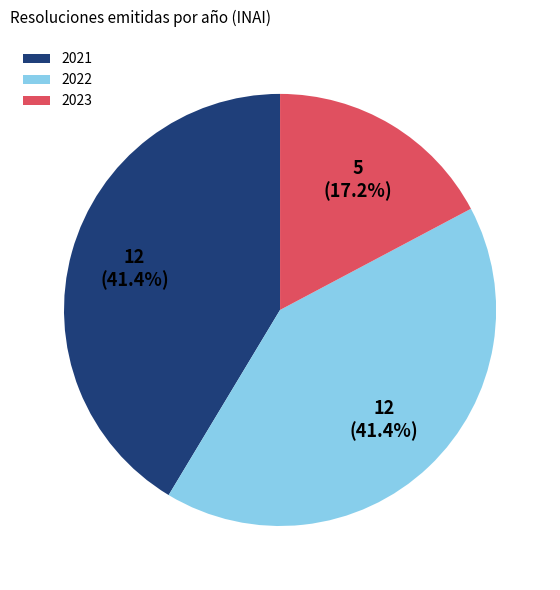

Which category has the smallest portion of the pie?

2023